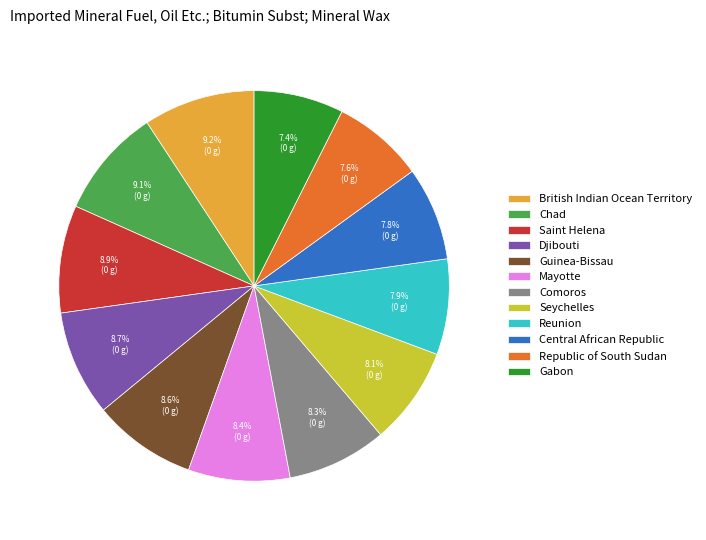

Is there any slice that represents more than half of the pie?

No